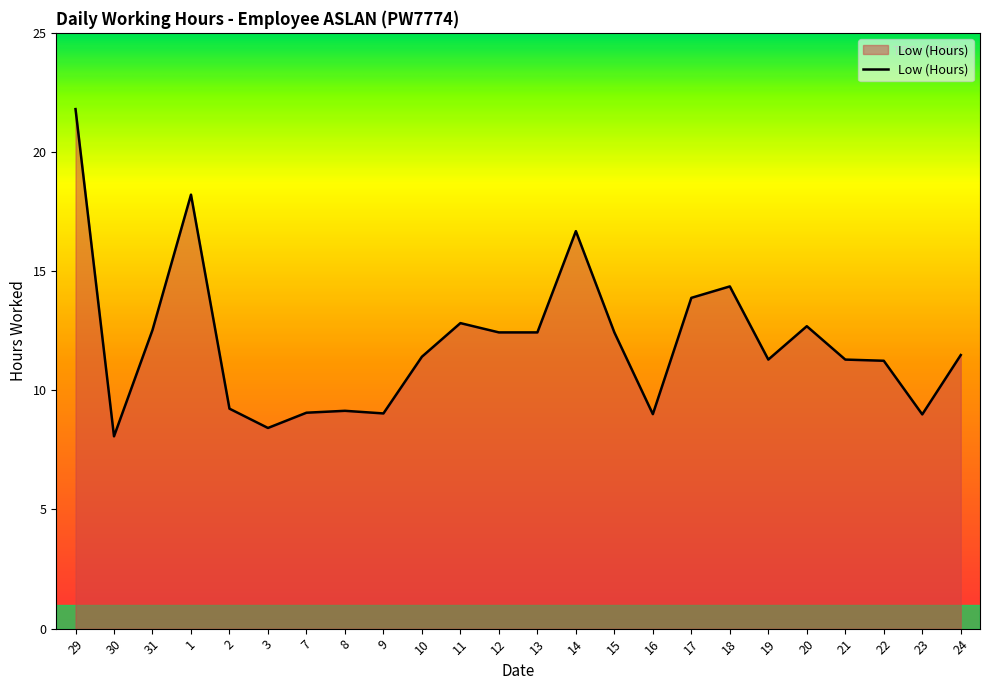

What position from the left is 3?

6